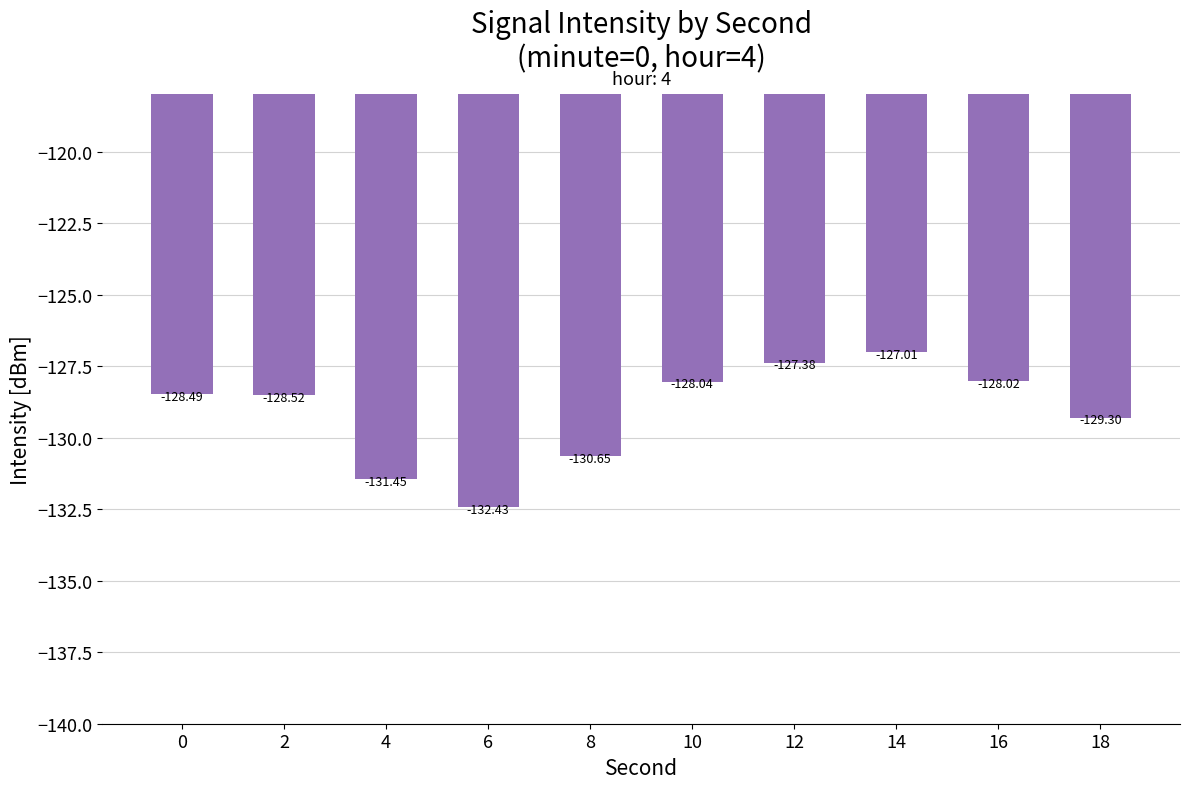

How many bars are there in total?

10